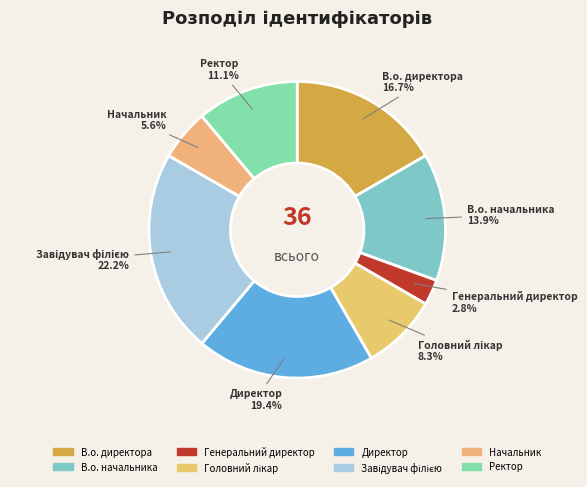

What is the ratio of the value at Ректор to the value at Начальник?

2.0